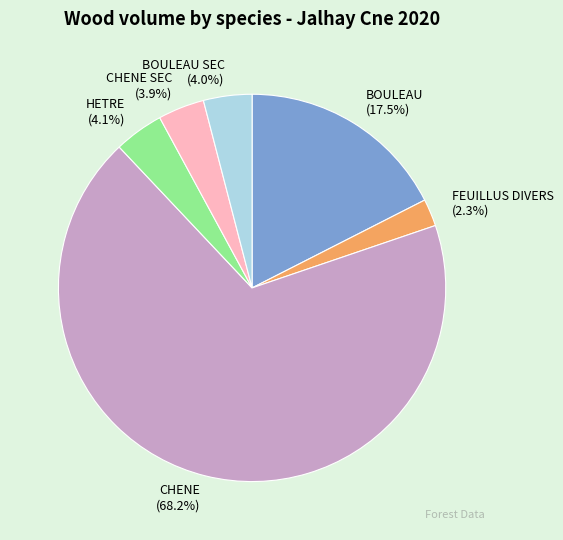

Do BOULEAU SEC and BOULEAU together represent more than half of the pie?

No